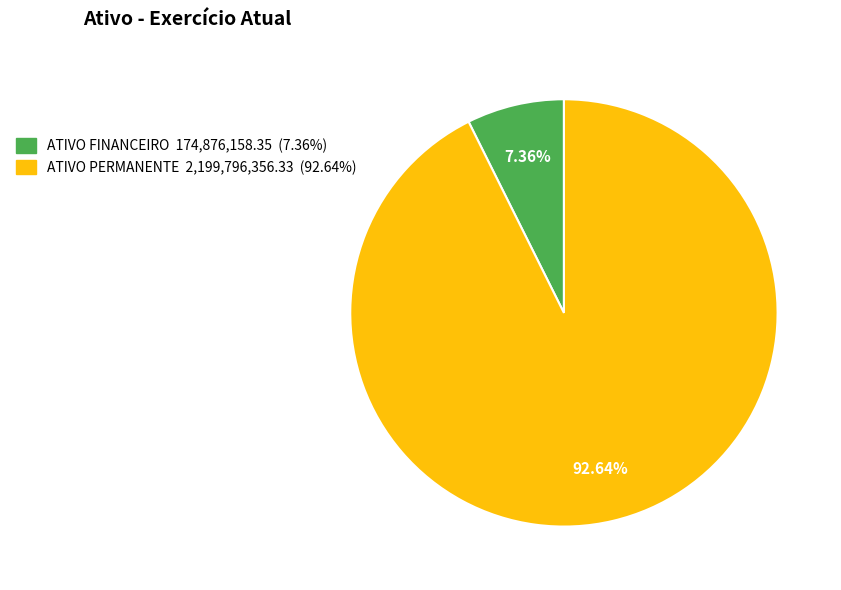

Rank the categories by value from highest to lowest.

ATIVO PERMANENTE, ATIVO FINANCEIRO